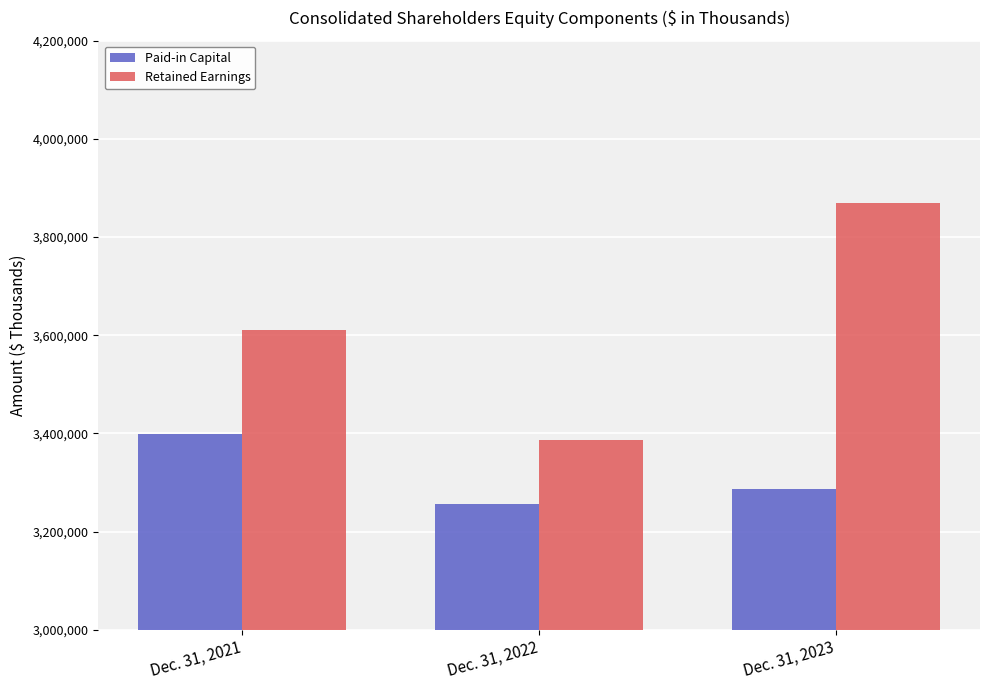

At which category does the chart reach its minimum across all series?

Dec. 31, 2022